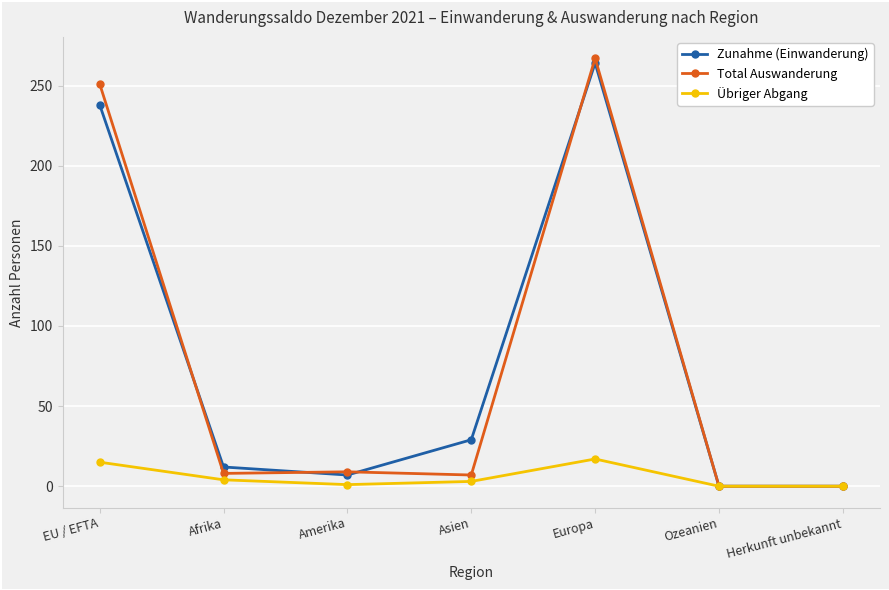

Does the chart display data point markers on the line(s)?

Yes